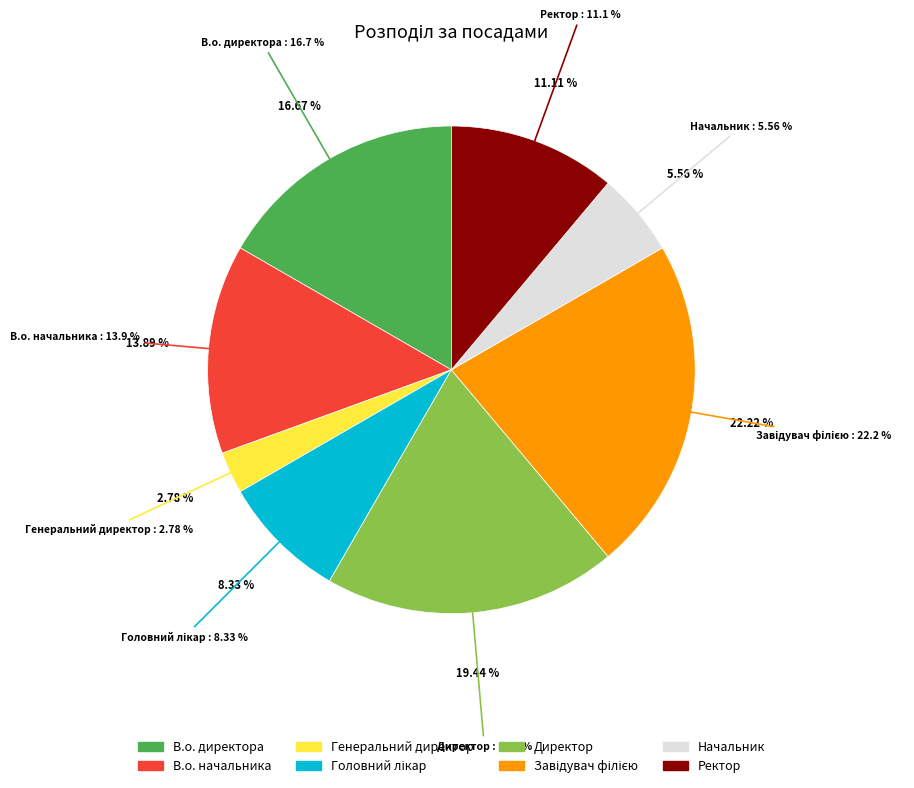

Is Генеральний директор the majority of the pie?

No